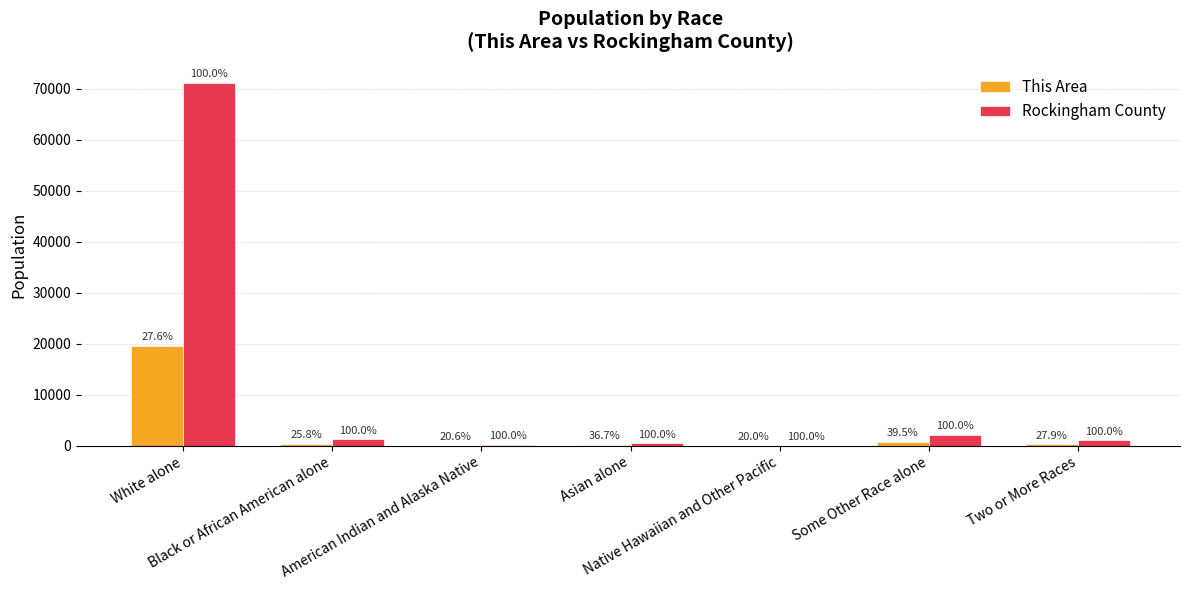

What is the minimum value shown in the chart?

2